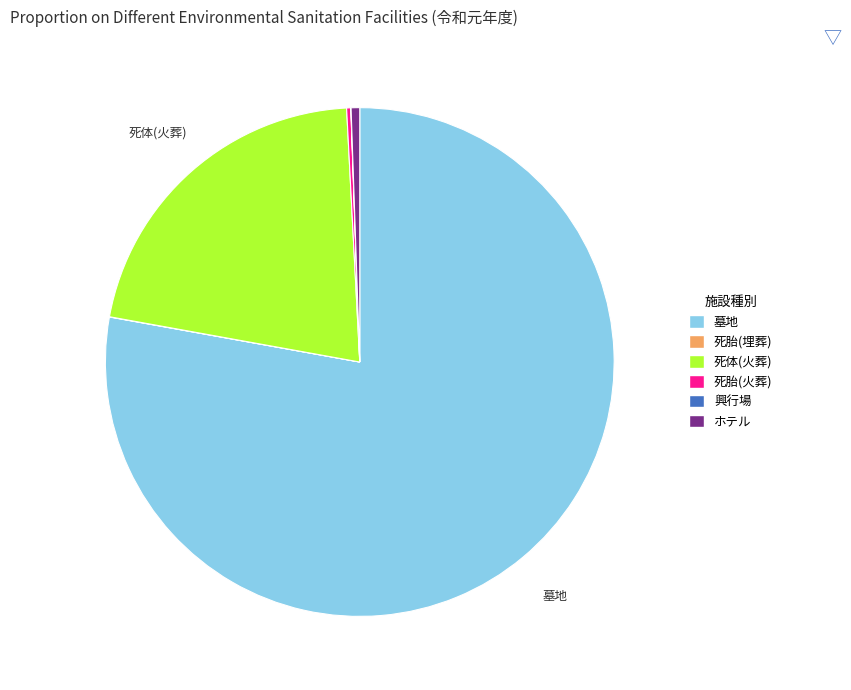

Is there a majority slice in this chart?

Yes